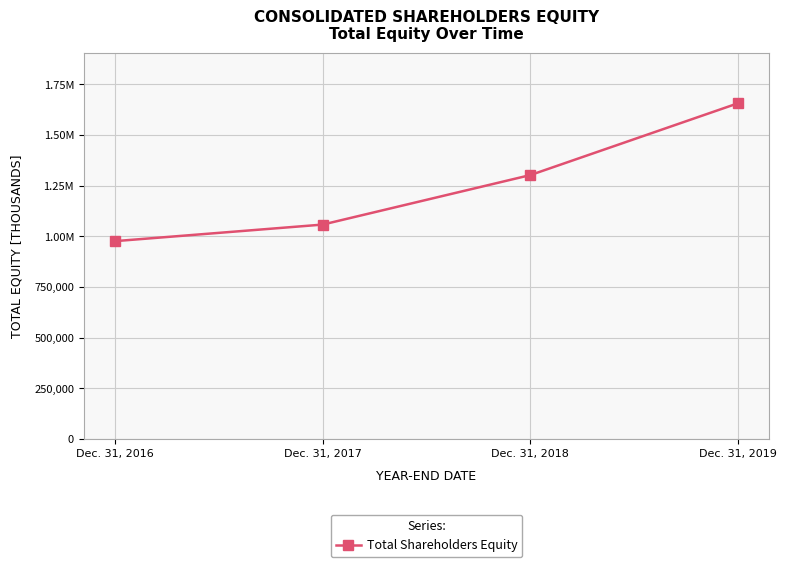

Where does the data first go above 1301648?

Dec. 31, 2019